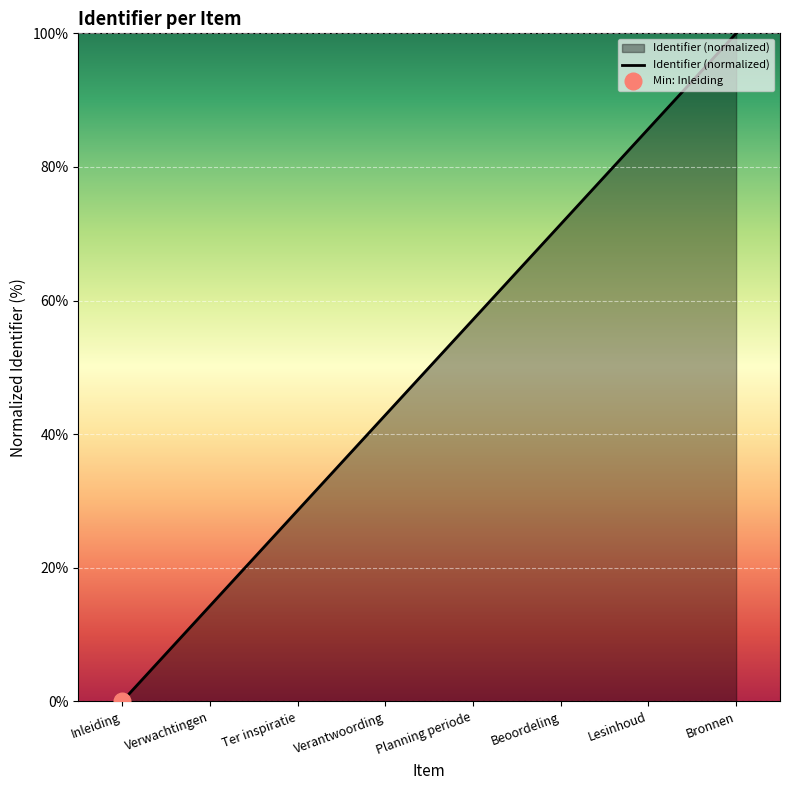

What is the sum of the values at Lesinhoud and Beoordeling?

157.1